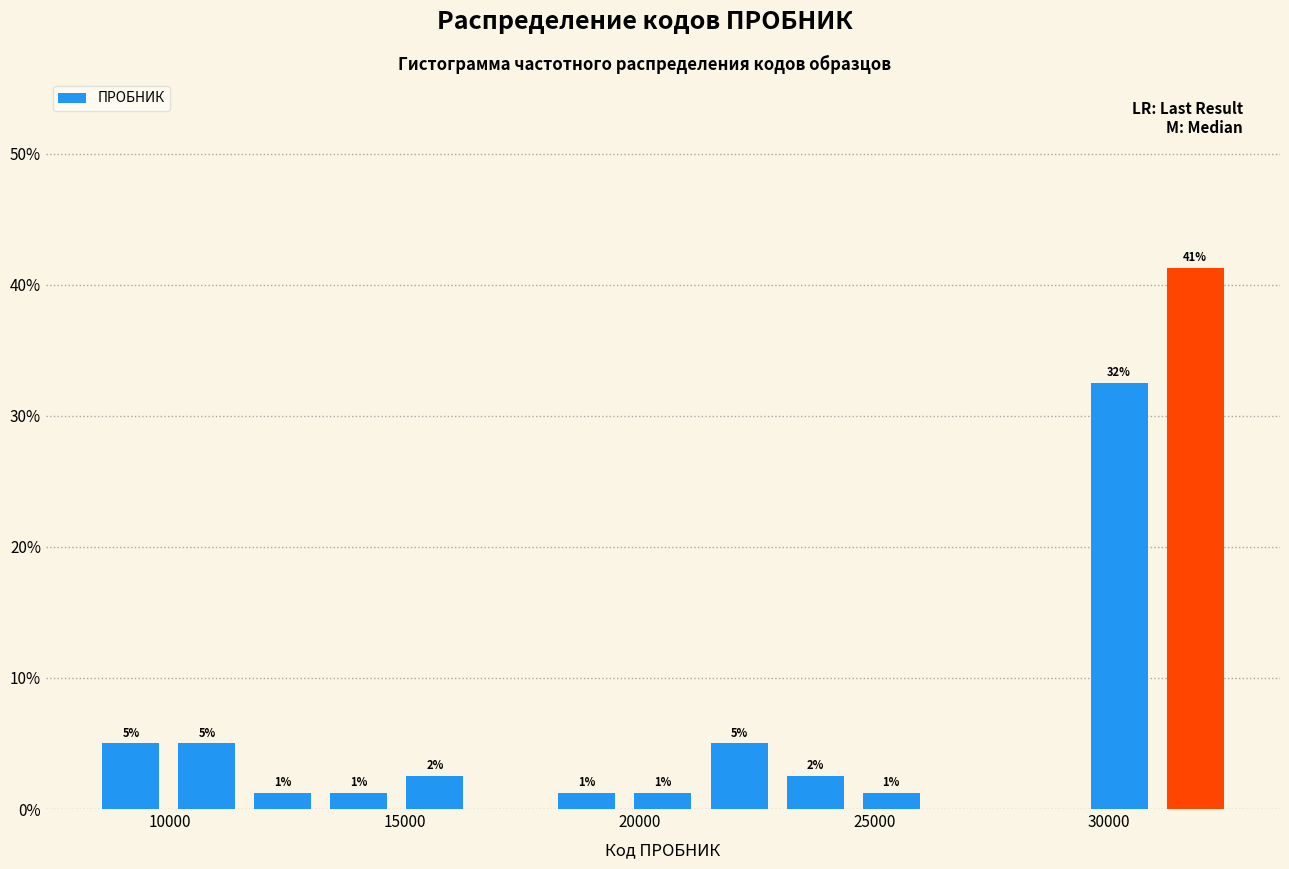

Read against the x-axis, roughly where is the centre of the tallest bar?

32000